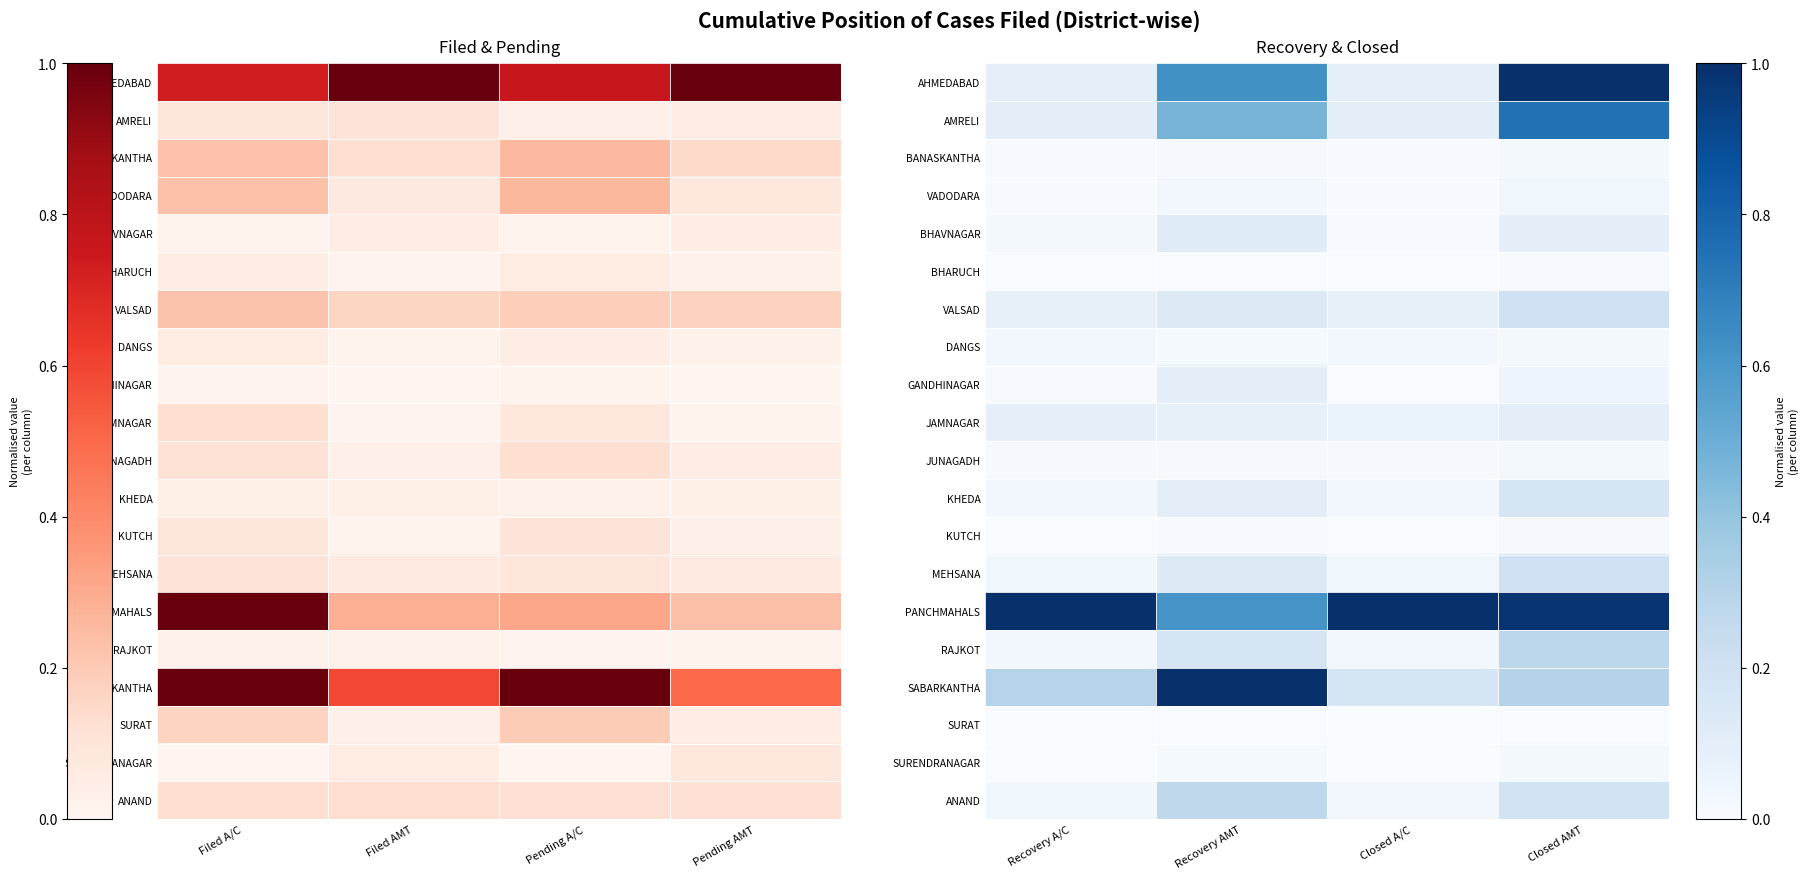

Rank the series at Closed AMT from lowest to highest value.

SURAT, BHARUCH, KUTCH, BANASKANTHA, SURENDRANAGAR, DANGS, JUNAGADH, VADODARA, GANDHINAGAR, JAMNAGAR, BHAVNAGAR, KHEDA, ANAND, VALSAD, MEHSANA, RAJKOT, SABARKANTHA, AMRELI, PANCHMAHALS, AHMEDABAD